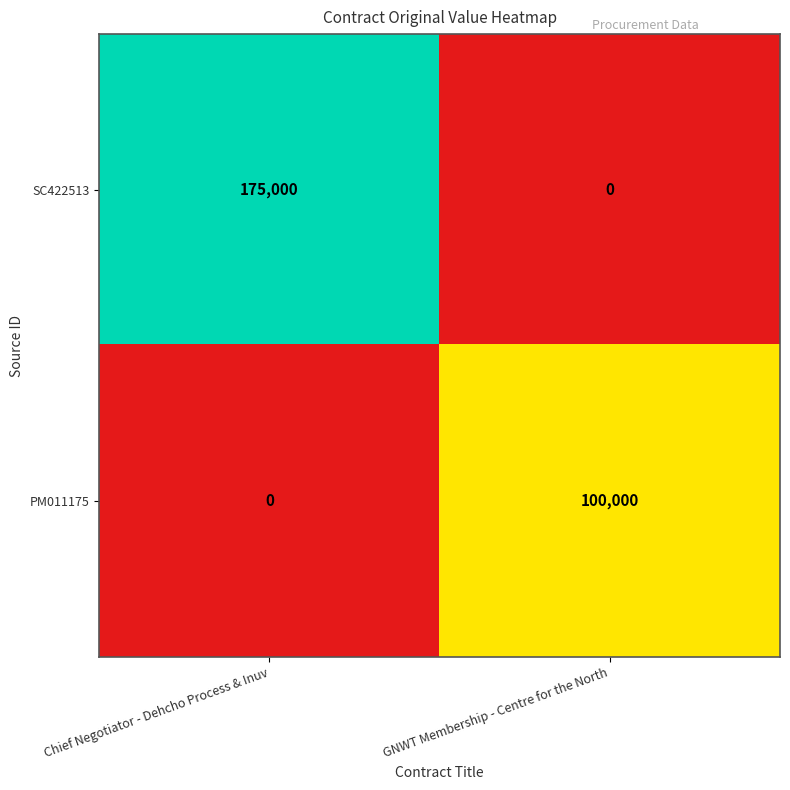

Reading left to right, list all the values displayed in this chart.

SC422513: 175000	0
PM011175: 0	100000